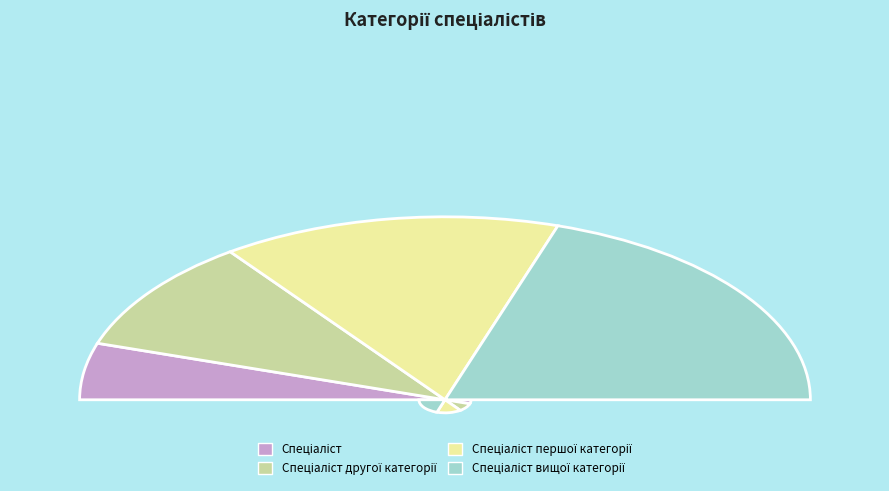

What percentage is NOT represented by Спеціаліст другої категорії?

80.0%